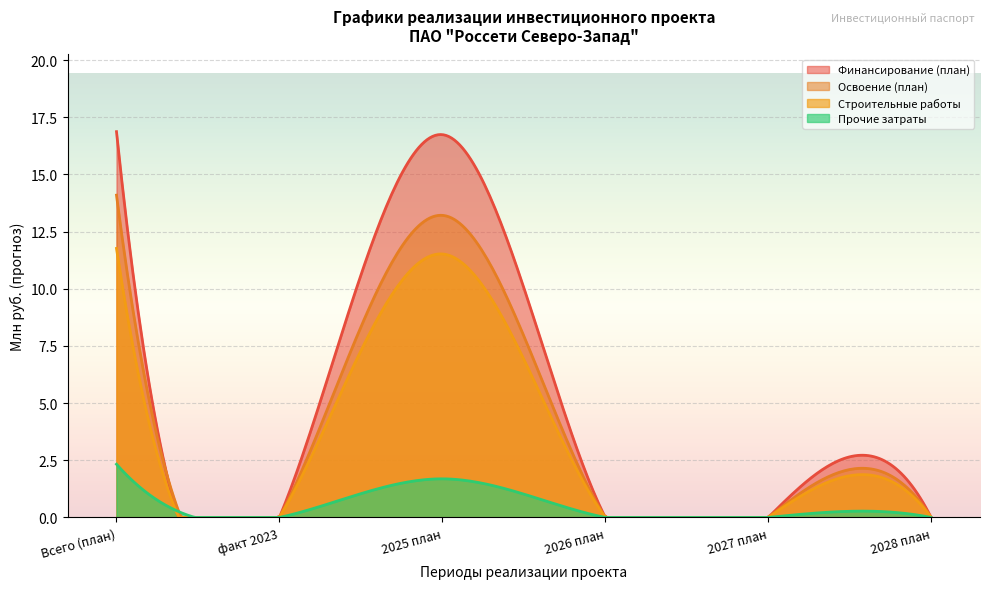

What is the sum of all Строительные работы values?

986.7